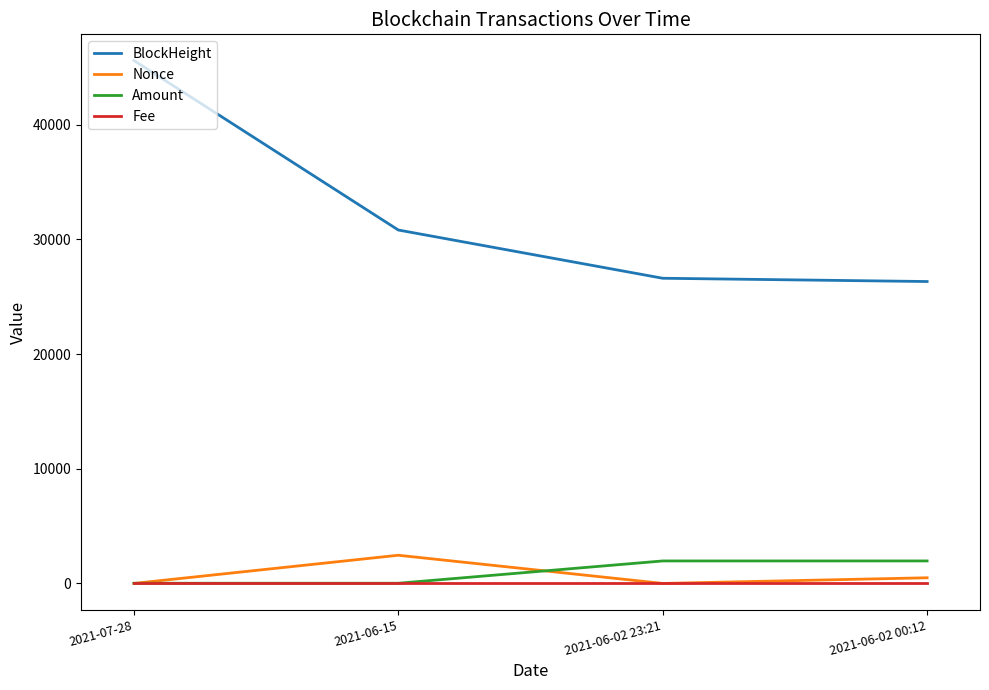

What position from the left is 2021-06-02 23:21?

3